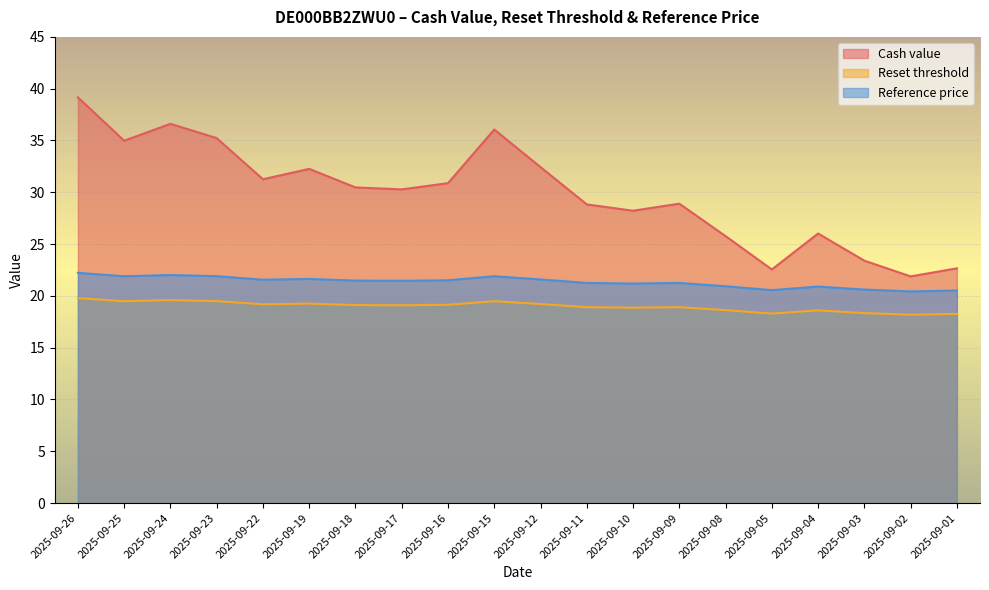

At which category is the sum across all series the highest?

2025-09-26